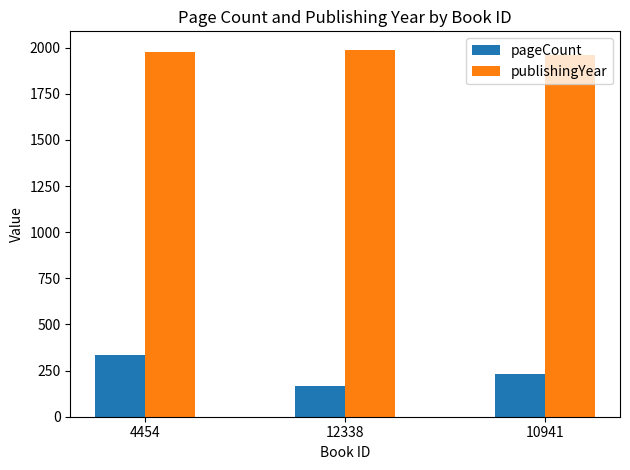

Which series has the widest spread of values?

pageCount